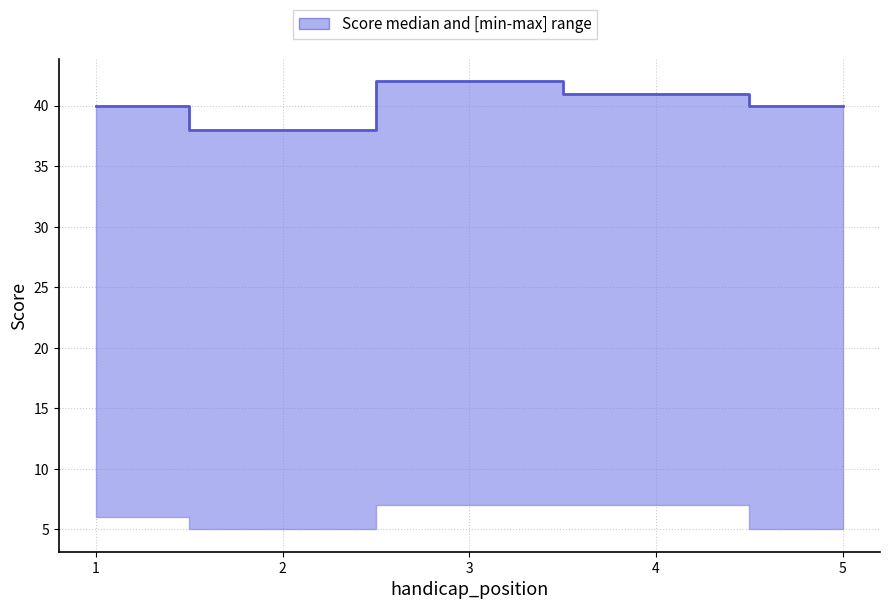

What is the approximate value at 2?

38